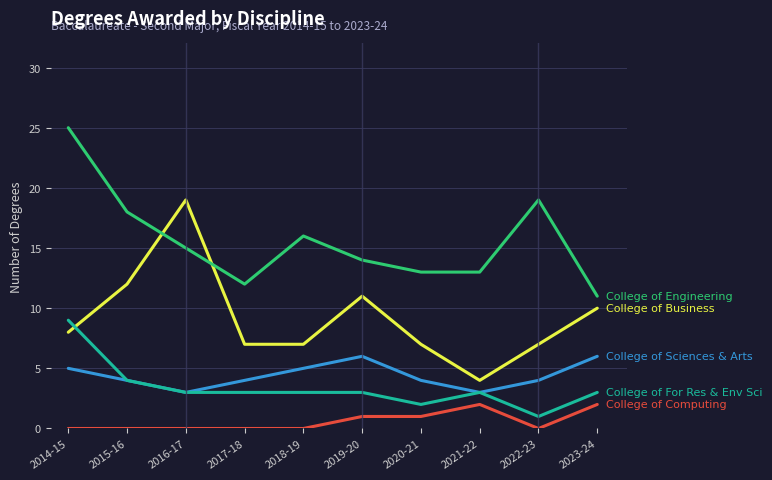

What position from the right is 2015-16?

9